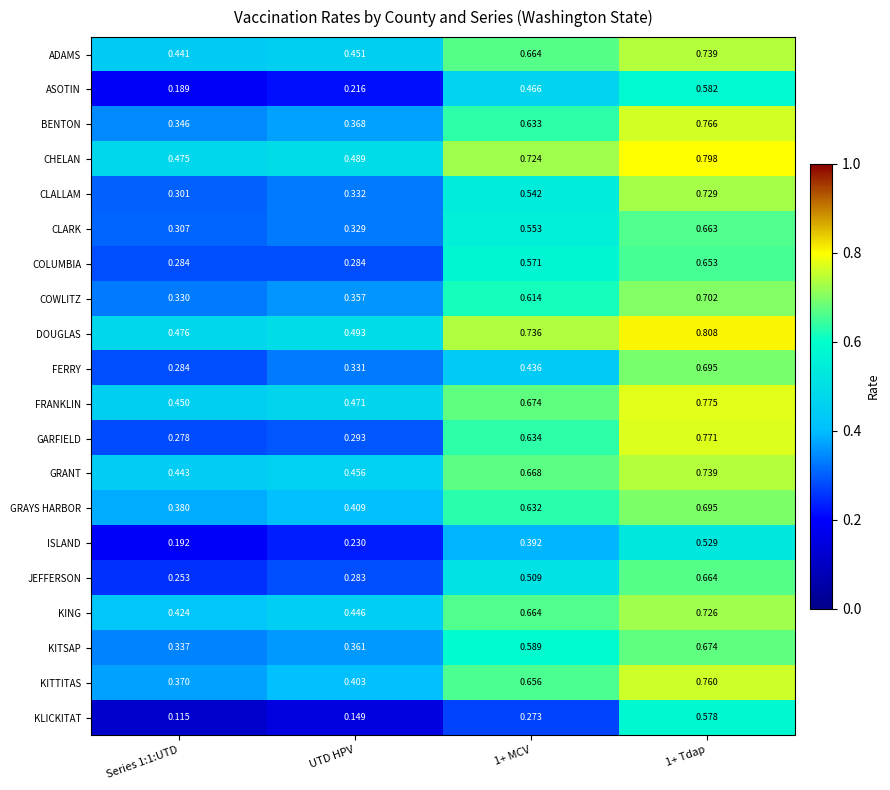

Which series has the largest range (max minus min)?

GARFIELD